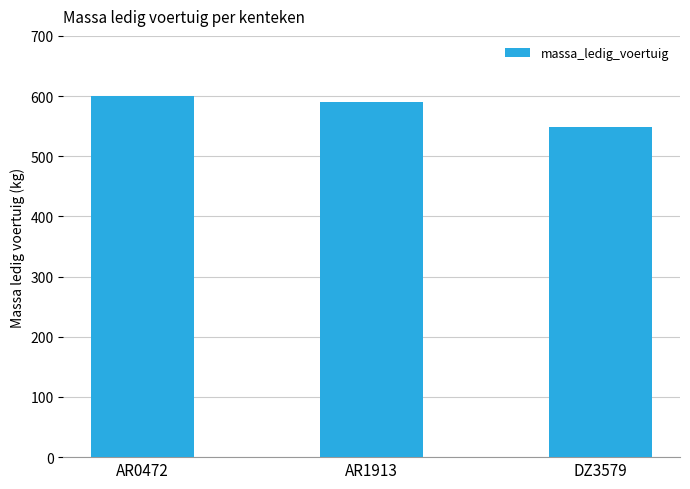

How many distinct data groups are displayed?

1